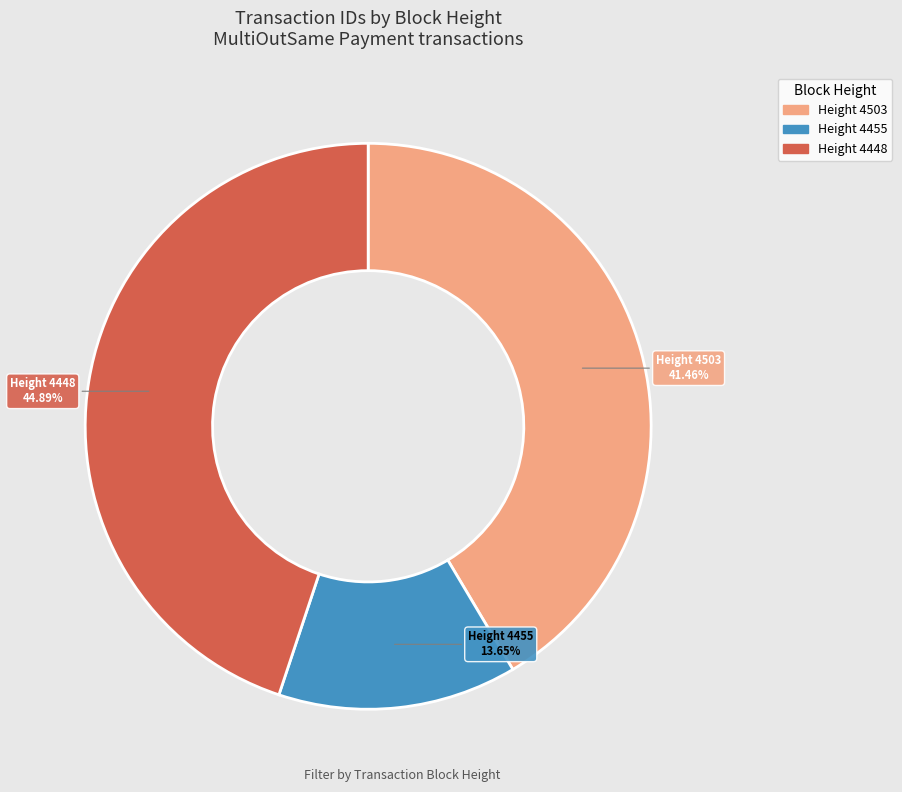

Does any single category account for the majority?

No